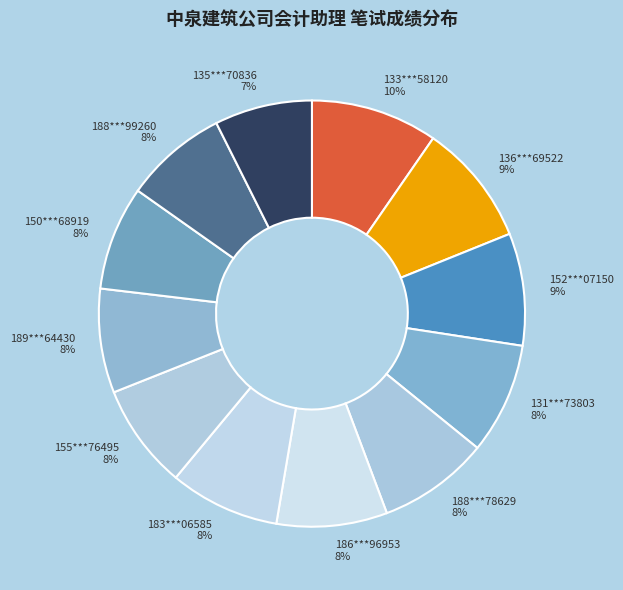

What percentage is the 155***76495 slice, to the nearest percent?

8%